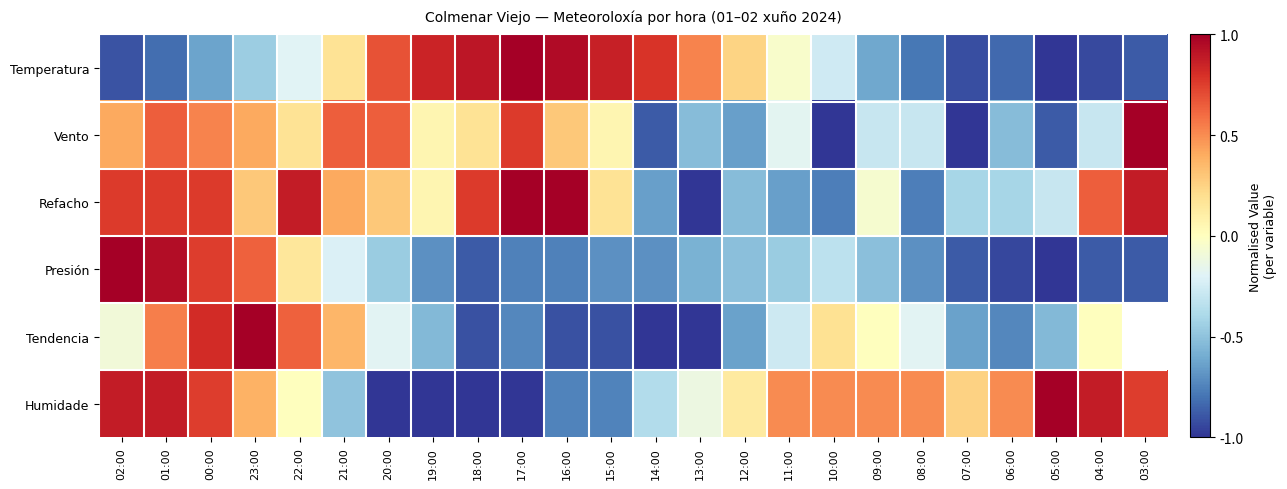

The value of Humidade at 07:00 is 0.2. True or false?

True